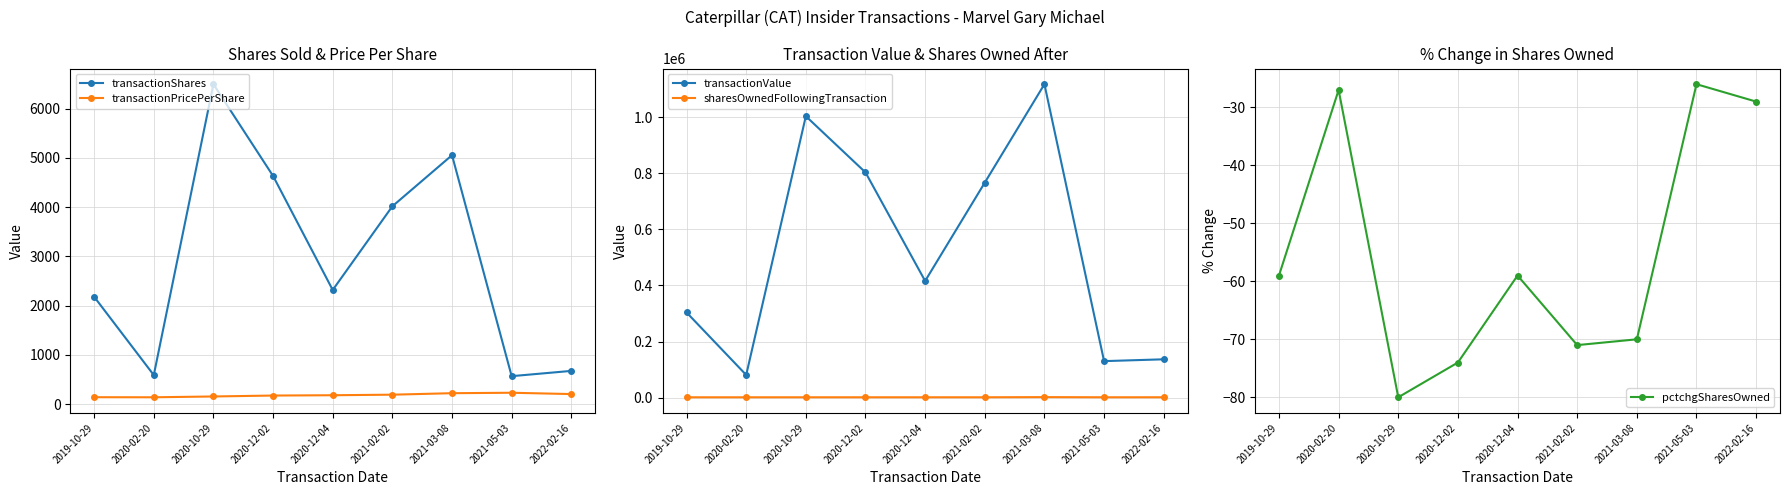

In transactionShares, how many points are lower than both neighbors (excluding endpoints)?

3